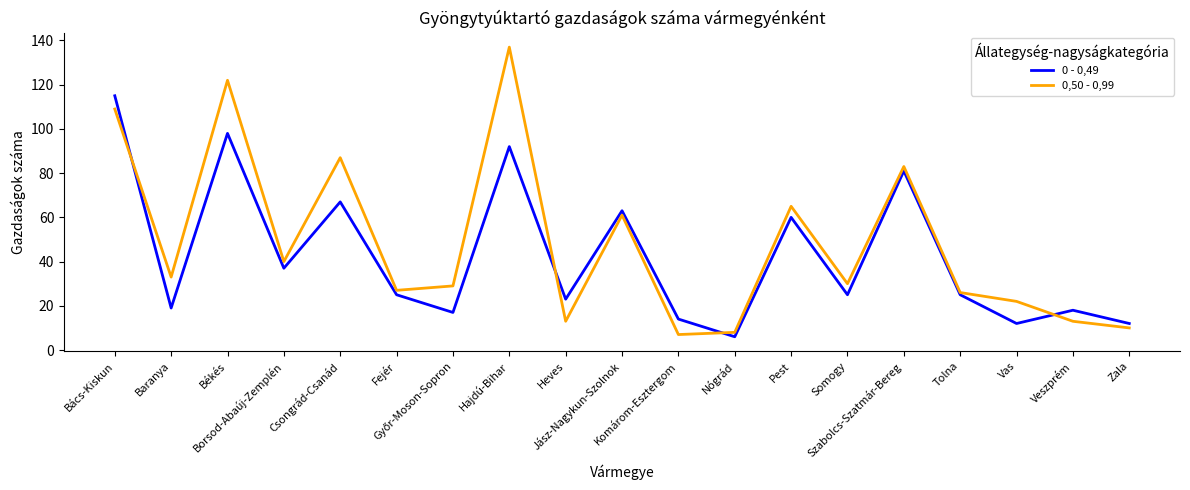

List the series in order of their overall mean, highest first.

0,50 - 0,99, 0 - 0,49